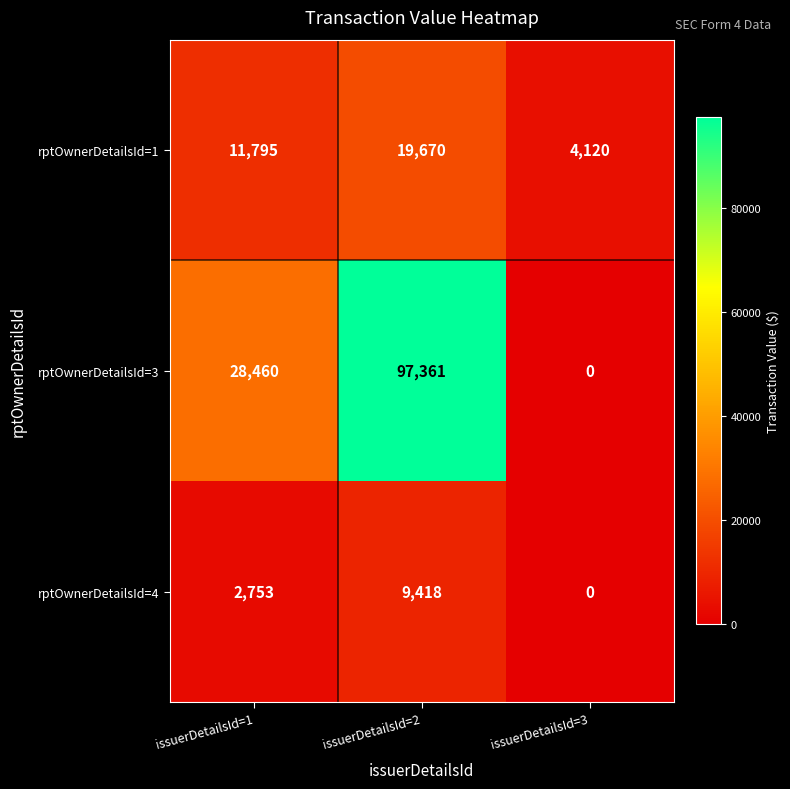

What is the maximum value shown in the chart?

97361